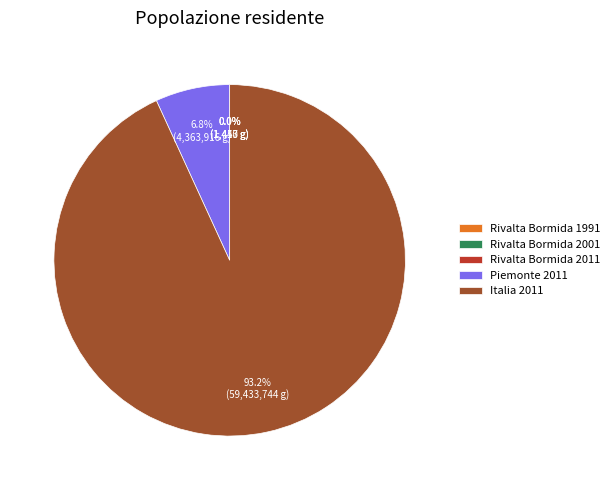

Is there a majority slice in this chart?

Yes